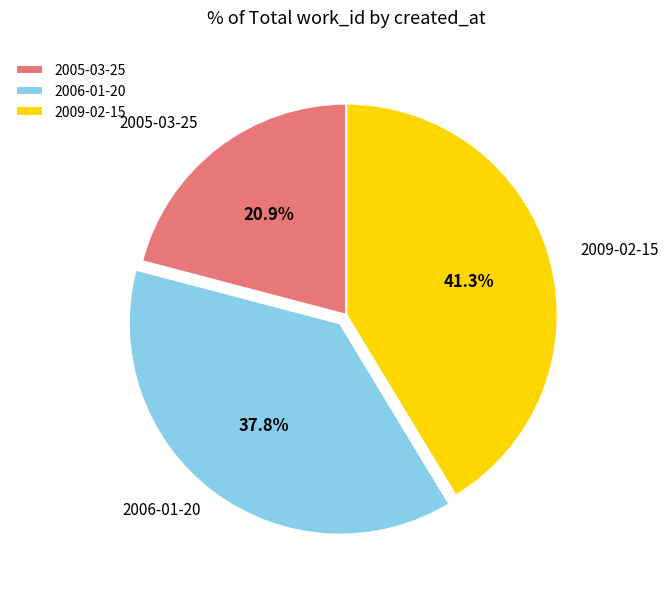

True or false: 2009-02-15 accounts for 33% of the total.

False